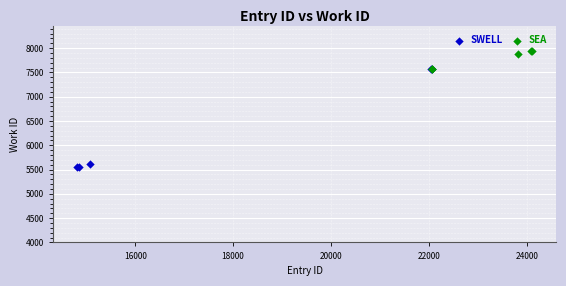

Which series contains the lowest Y value?

SWELL